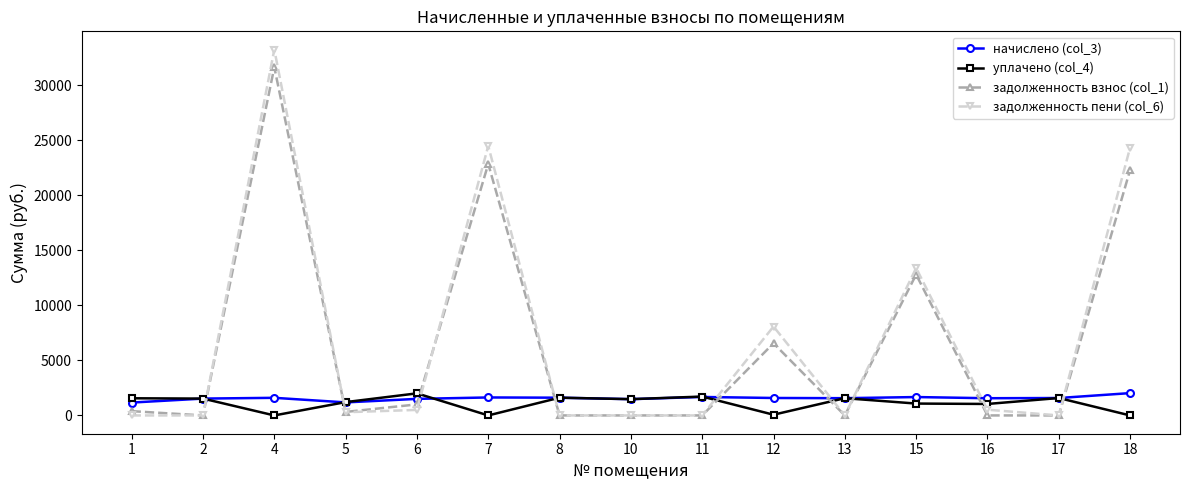

The value of задолженность пени (col_6) at 13 is 21786.0. True or false?

False